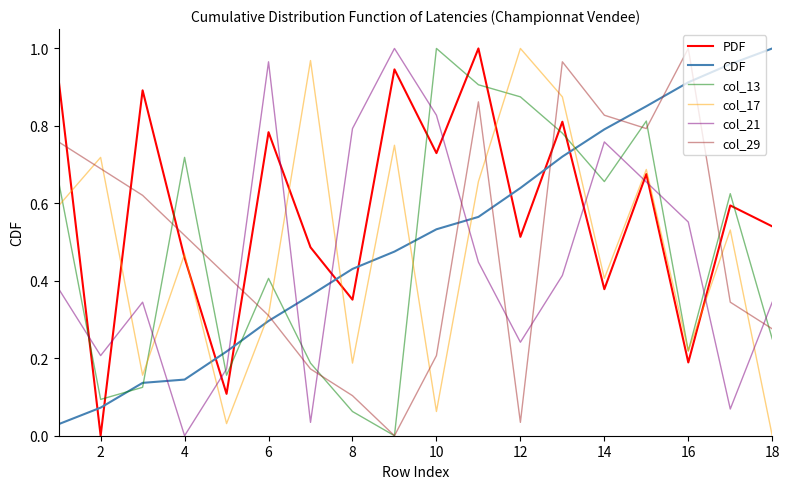

How many values in the PDF series exceed 0?

17